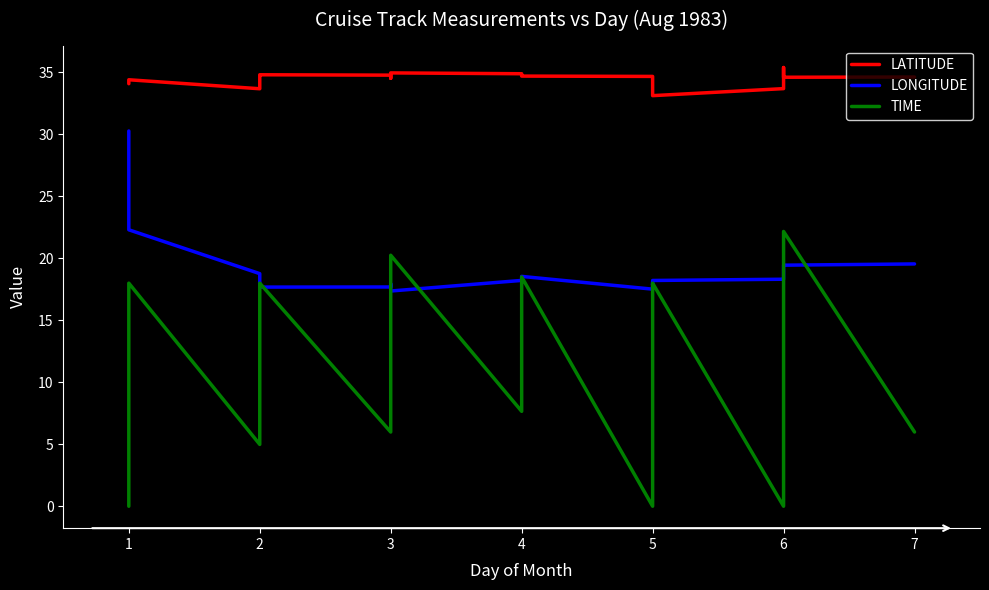

Which series has the largest total across all categories?

LATITUDE